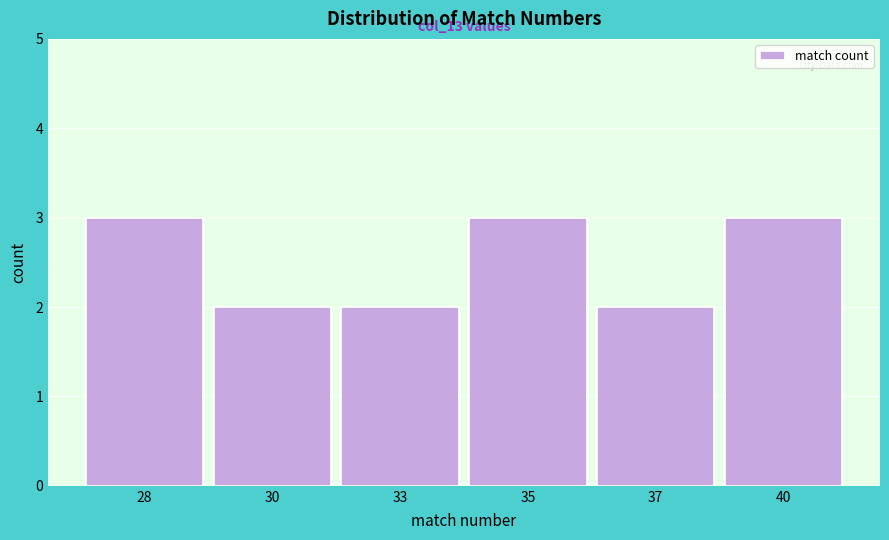

Reading right to left, extract all data points from this chart.

40=3	37=2	35=3	33=2	30=2	28=3